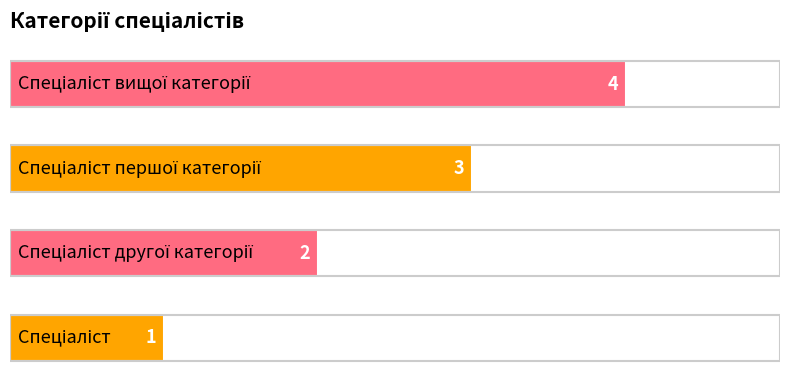

How many values are between 2 and 4?

3